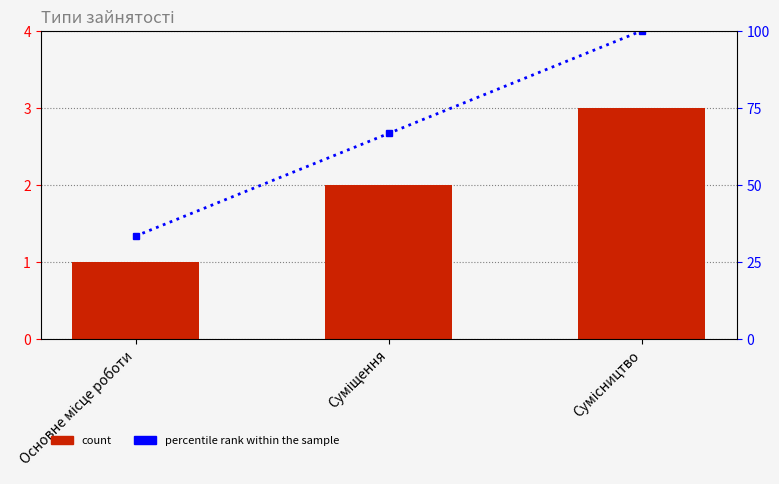

Where is percentile rank within the sample nearest to the value 66?

Суміщення